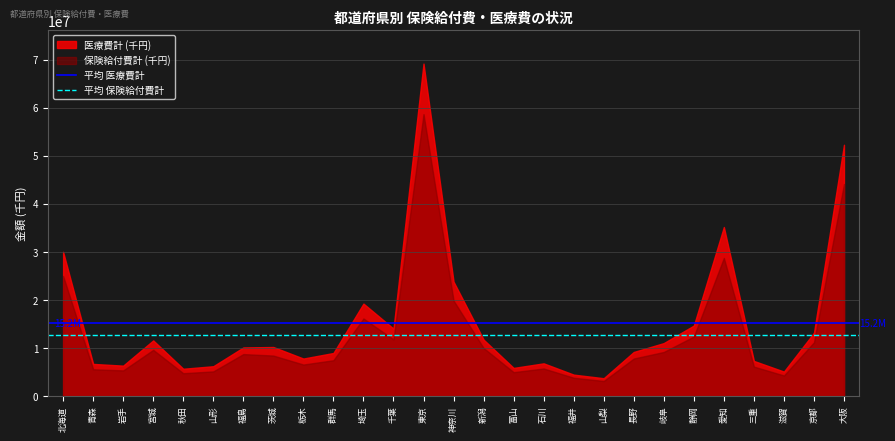

Which label corresponds to the largest value in the chart?

東京